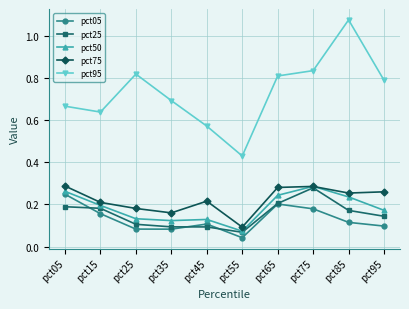

Which category has the highest value in the pct95 series?

pct85